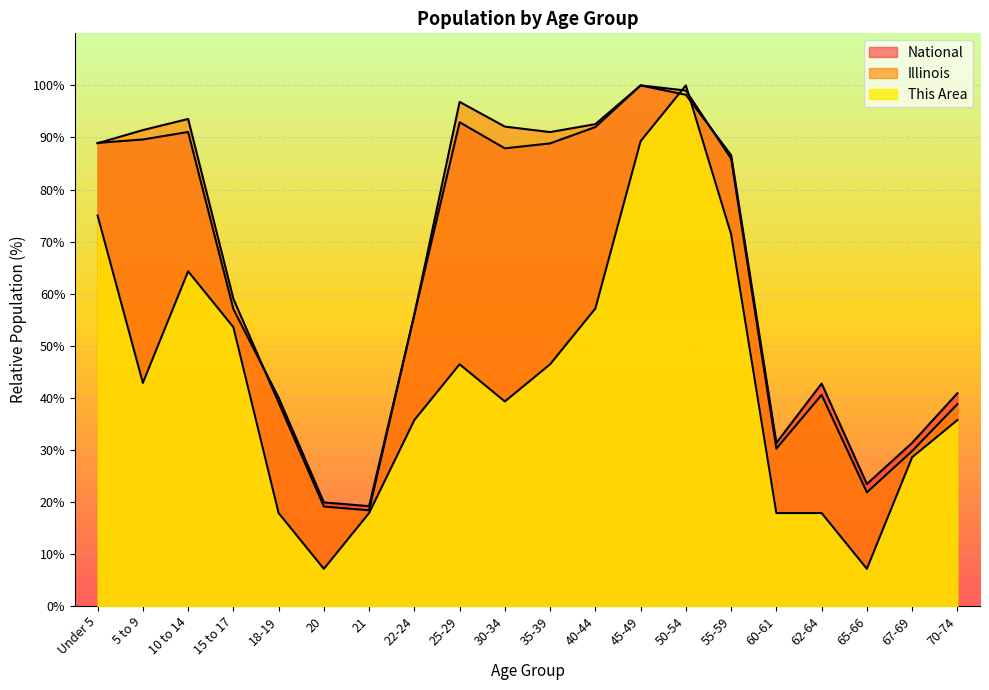

At which category is the sum across all series the highest?

50-54